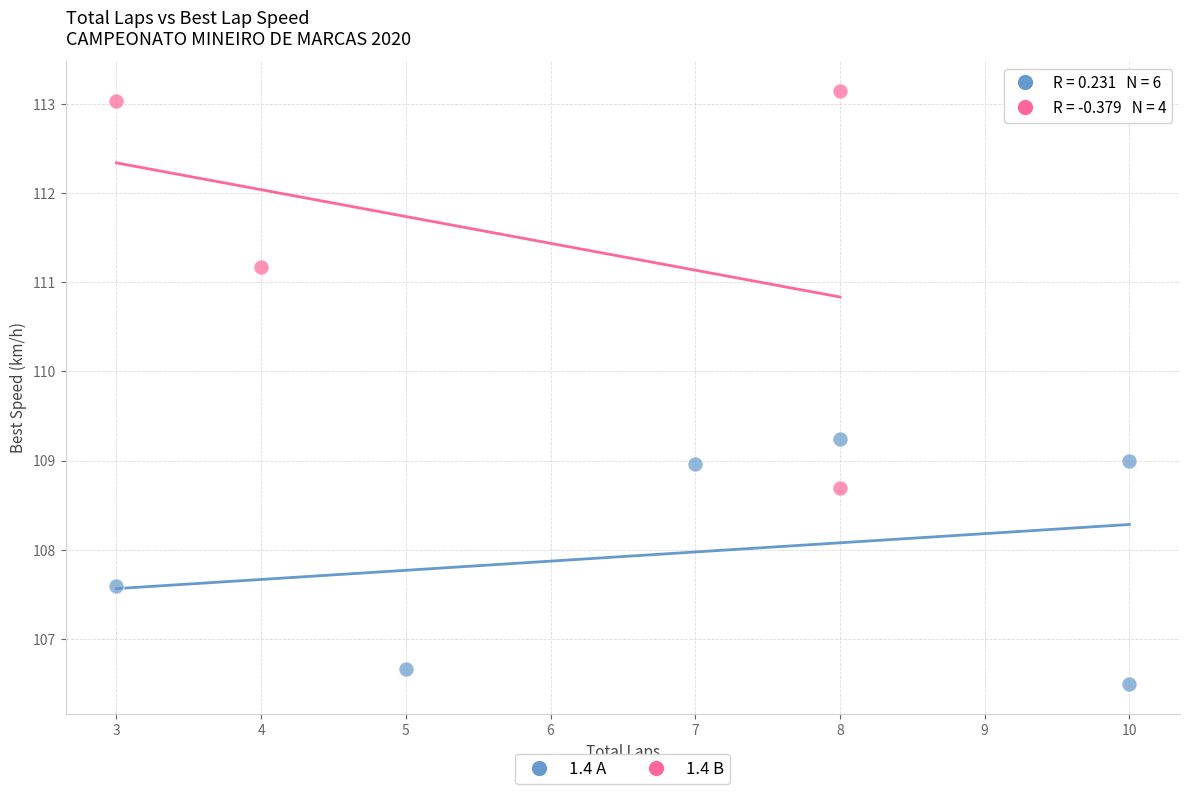

Which series contains the lowest Y value?

1.4 A